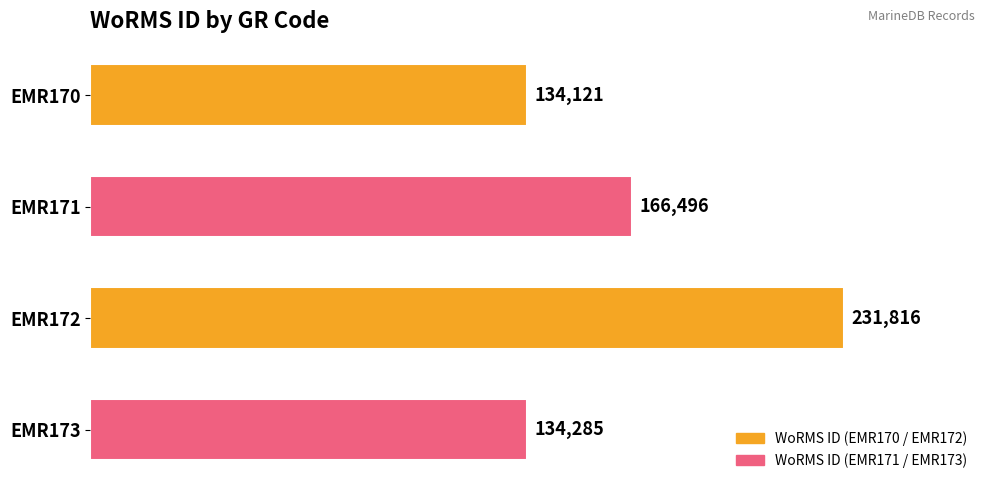

What is the difference between the second highest and second lowest values?

32211